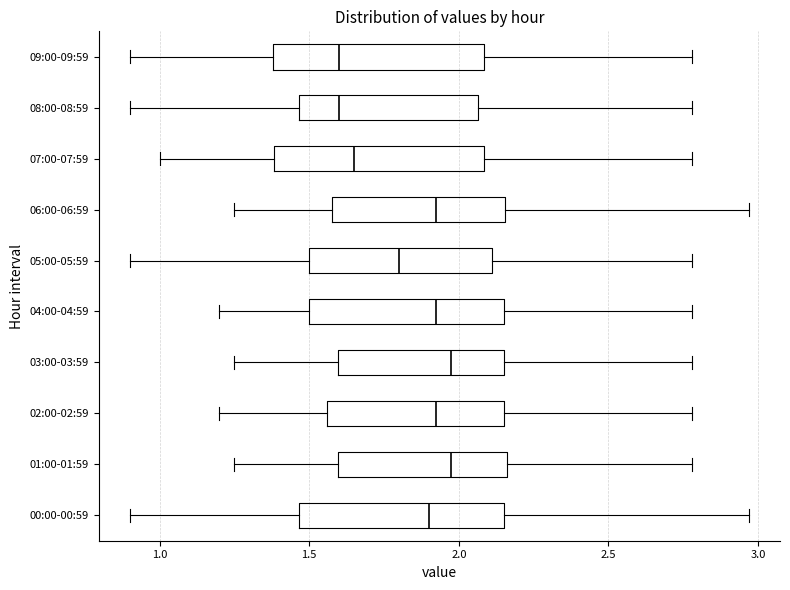

Reading bottom to top, transcribe this box plot: for each box, give where its median line is, the range the box spans, and where its two whiskers end, as read against the x-axis. The values are not printed on the chart, so give them approximately, as read against the axis.

00:00-00:59: median 1.90, box 1.45 to 2.15, whiskers 0.90 to 2.95
01:00-01:59: median 2.00, box 1.60 to 2.15, whiskers 1.25 to 2.80
02:00-02:59: median 1.95, box 1.55 to 2.15, whiskers 1.20 to 2.80
03:00-03:59: median 2.00, box 1.60 to 2.15, whiskers 1.25 to 2.80
04:00-04:59: median 1.95, box 1.50 to 2.15, whiskers 1.20 to 2.80
05:00-05:59: median 1.80, box 1.50 to 2.10, whiskers 0.90 to 2.80
06:00-06:59: median 1.95, box 1.60 to 2.15, whiskers 1.25 to 2.95
07:00-07:59: median 1.65, box 1.40 to 2.10, whiskers 1.00 to 2.80
08:00-08:59: median 1.60, box 1.45 to 2.05, whiskers 0.90 to 2.80
09:00-09:59: median 1.60, box 1.40 to 2.10, whiskers 0.90 to 2.80